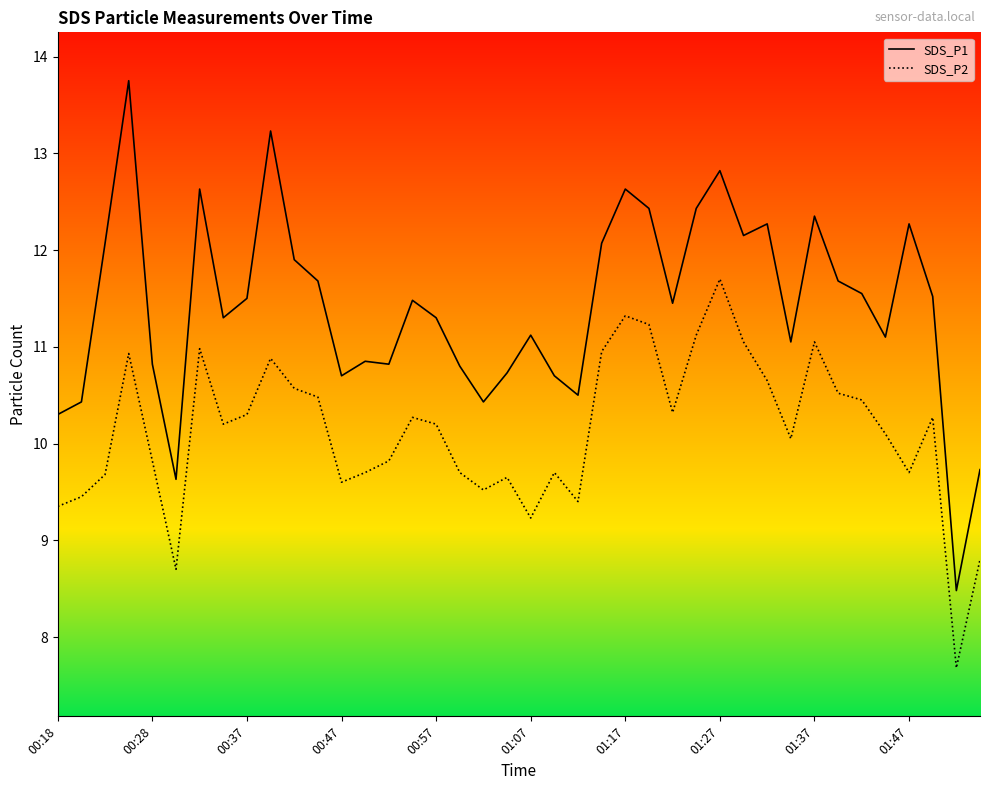

Which series has the widest spread of values?

SDS_P1